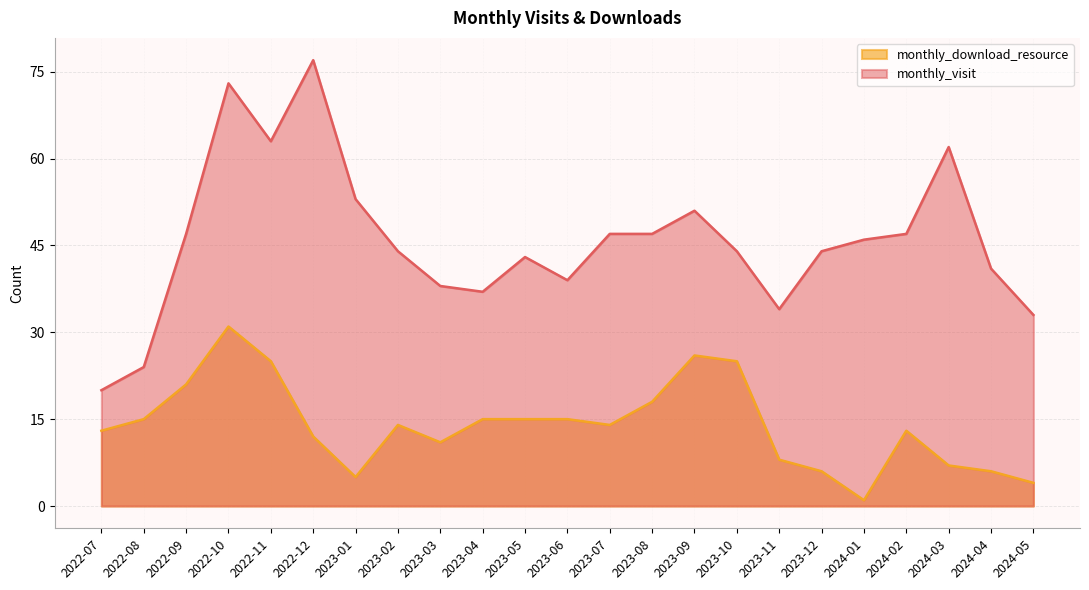

Is it true that monthly_download_resource equals 15 at 2022-08?

True